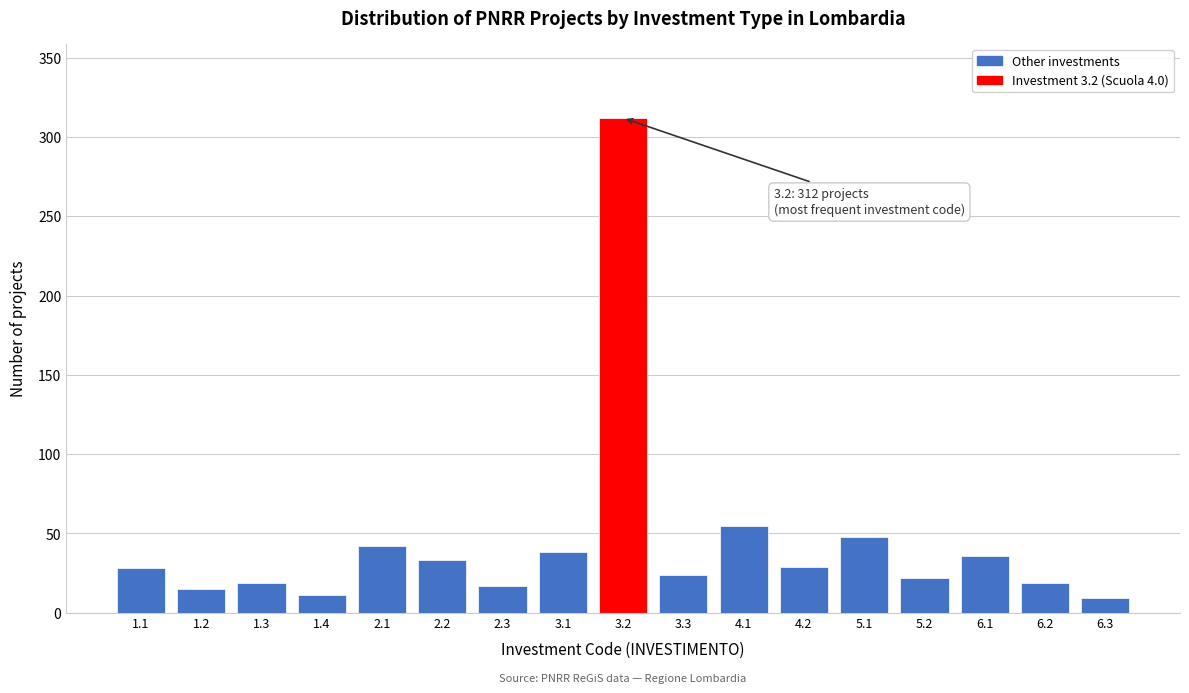

What is the value of the 2nd bar from the left?

15